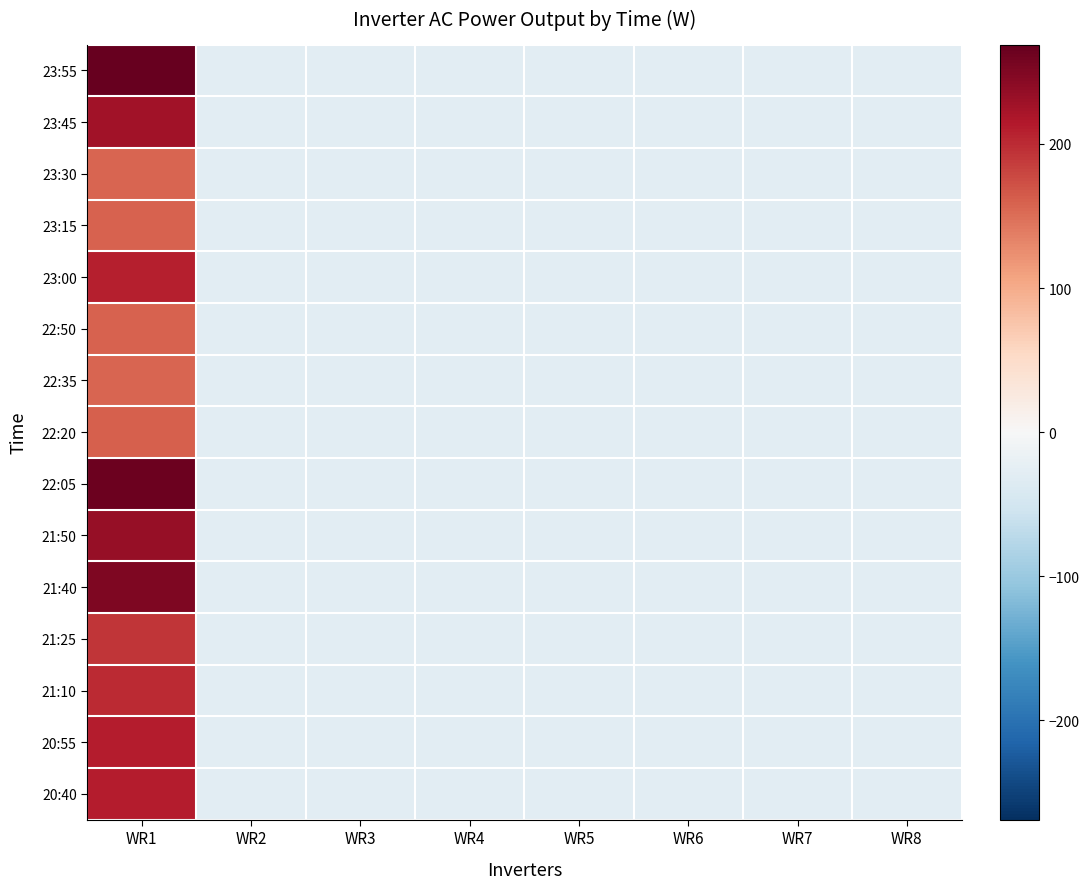

Which category has the lowest value across all series?

WR2